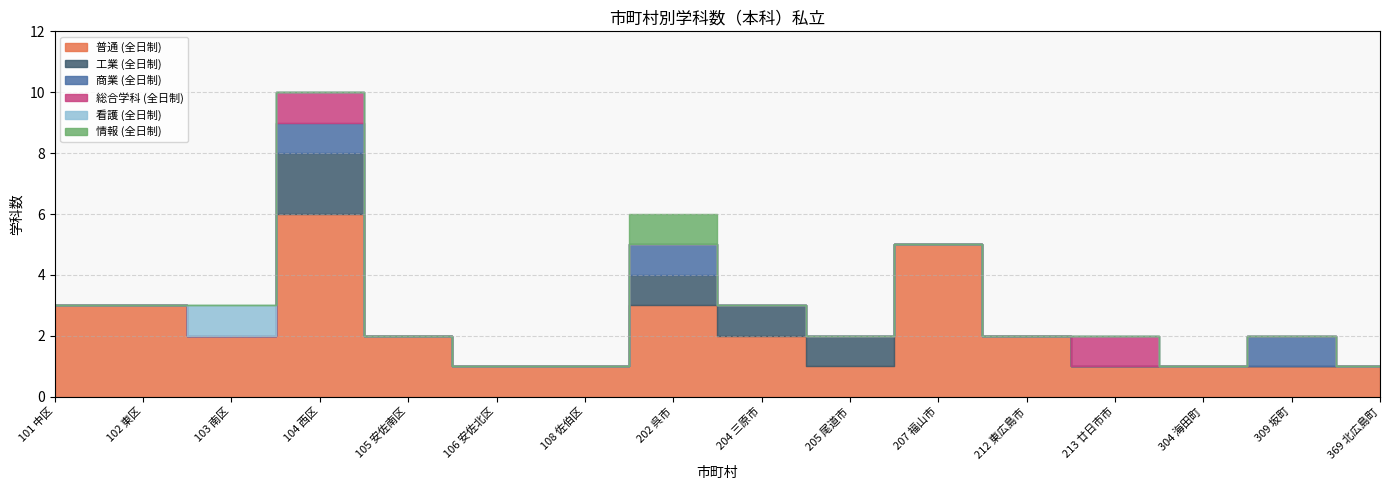

Reading right to left, what are all the values shown in this chart?

普通 (全日制): 1	1	1	1	2	5	1	2	3	1	1	2	6	2	3	3
工業 (全日制): 0	0	0	0	0	0	1	1	1	0	0	0	2	0	0	0
商業 (全日制): 0	1	0	0	0	0	0	0	1	0	0	0	1	0	0	0
総合学科 (全日制): 0	0	0	1	0	0	0	0	0	0	0	0	1	0	0	0
看護 (全日制): 0	0	0	0	0	0	0	0	0	0	0	0	0	1	0	0
情報 (全日制): 0	0	0	0	0	0	0	0	1	0	0	0	0	0	0	0